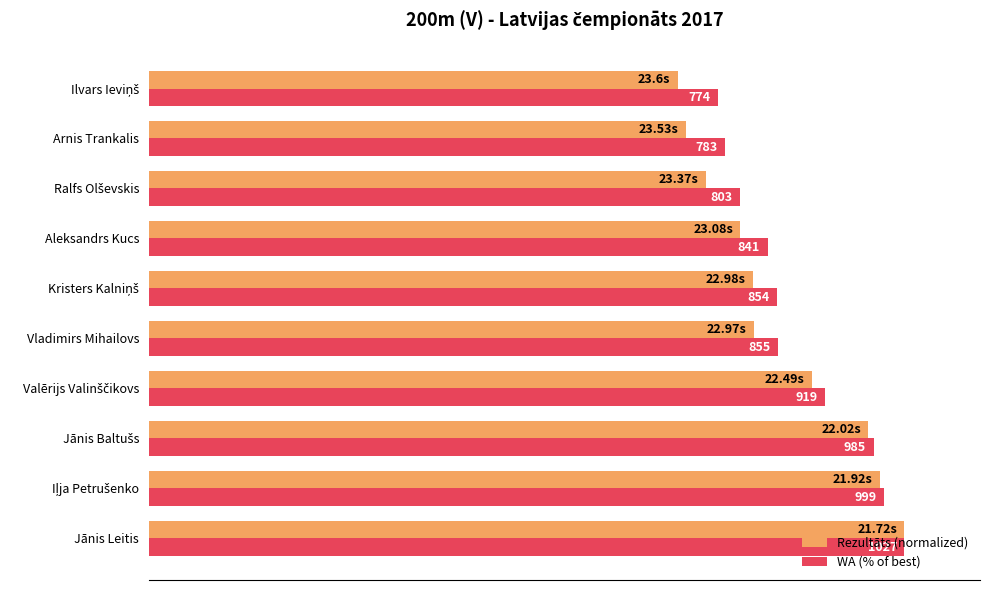

What are all the series names shown in the legend?

Rezultāts (normalized), WA (% of best)